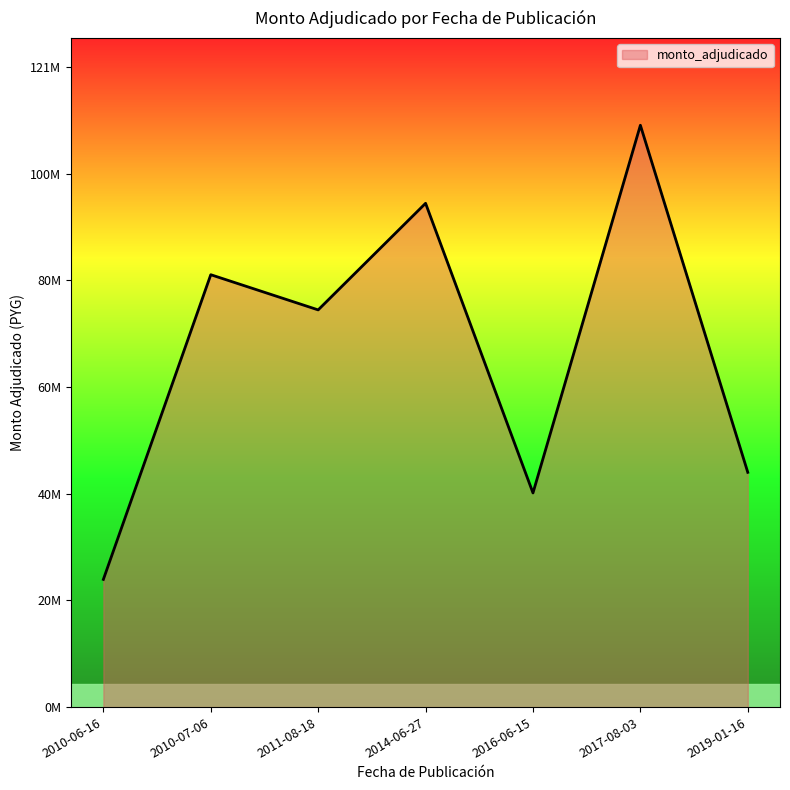

Does the chart display data point markers on the line(s)?

No